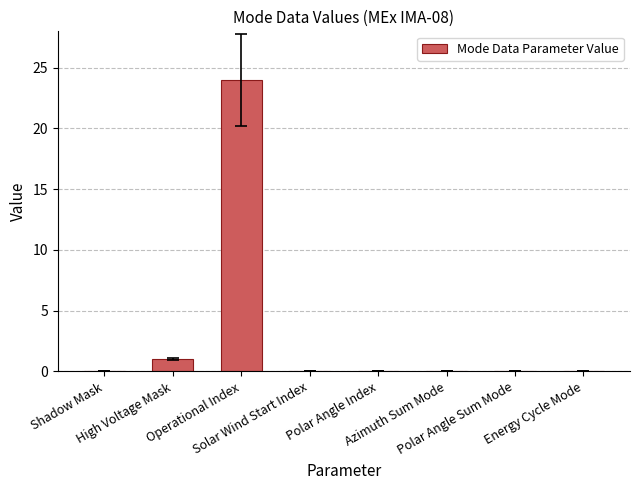

Reading left to right, list all the values displayed in this chart.

0	1	24	0	0	0	0	0